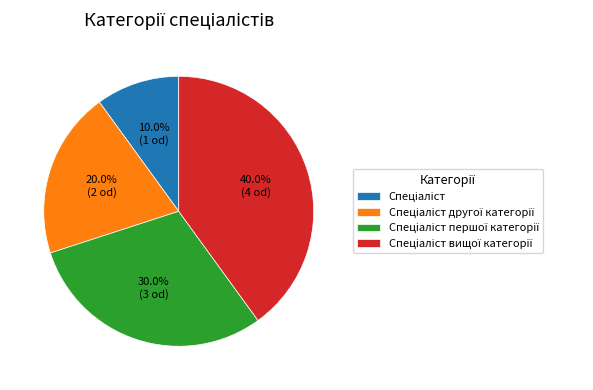

Does any single category account for the majority?

No